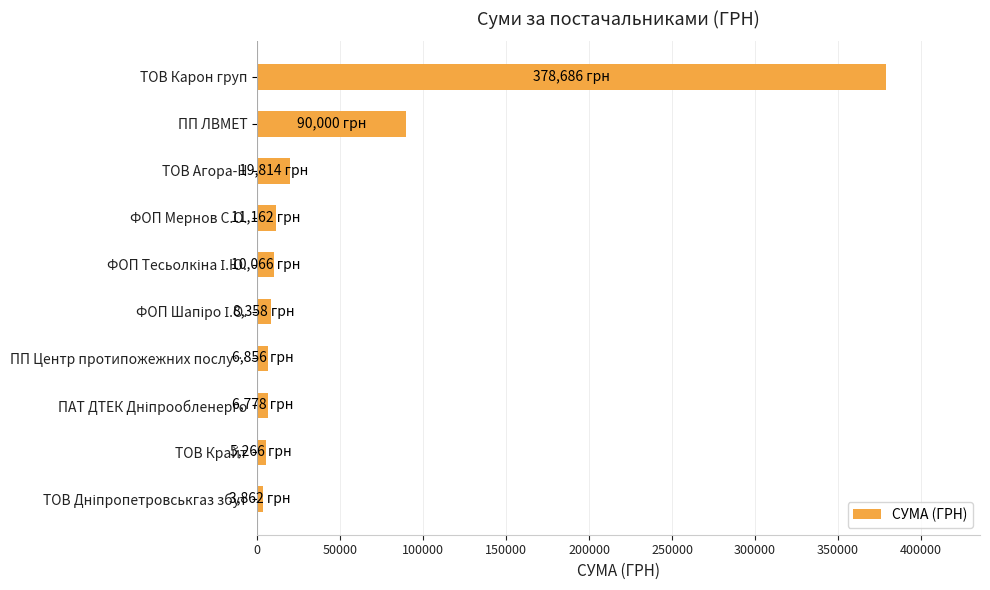

What is the minimum value shown in the chart?

3862.2